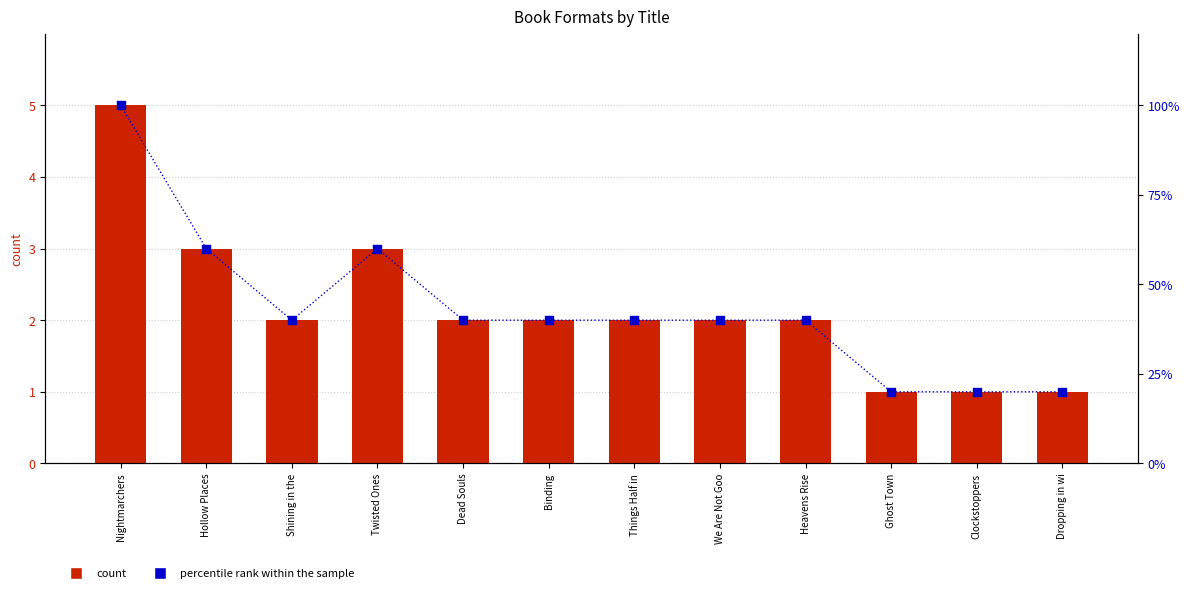

Which series contains the lowest Y value?

count